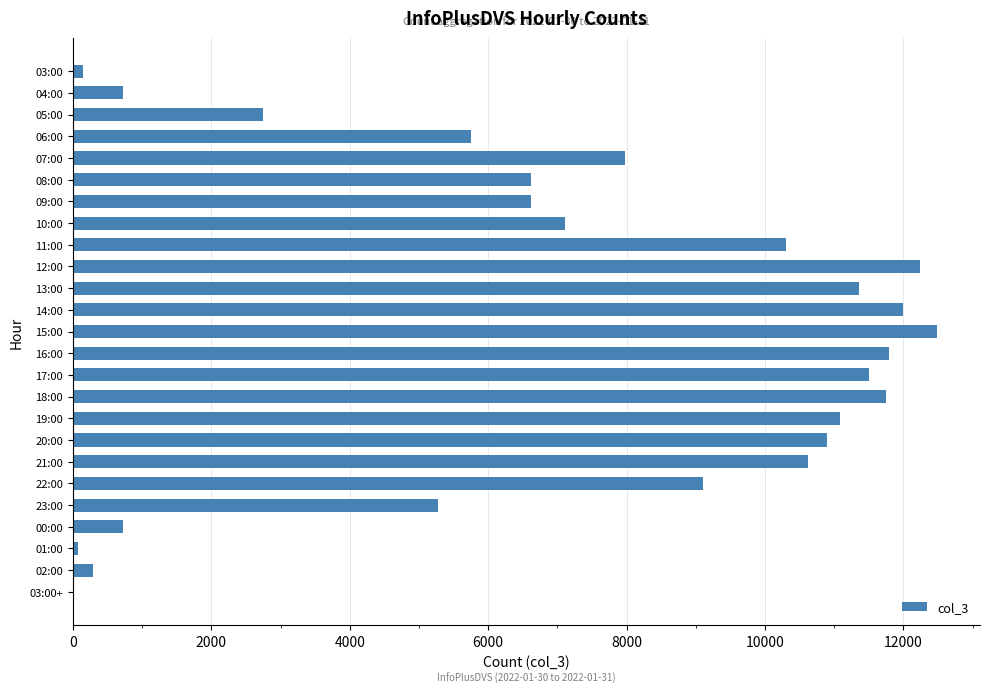

What is the maximum value shown in the chart?

12483